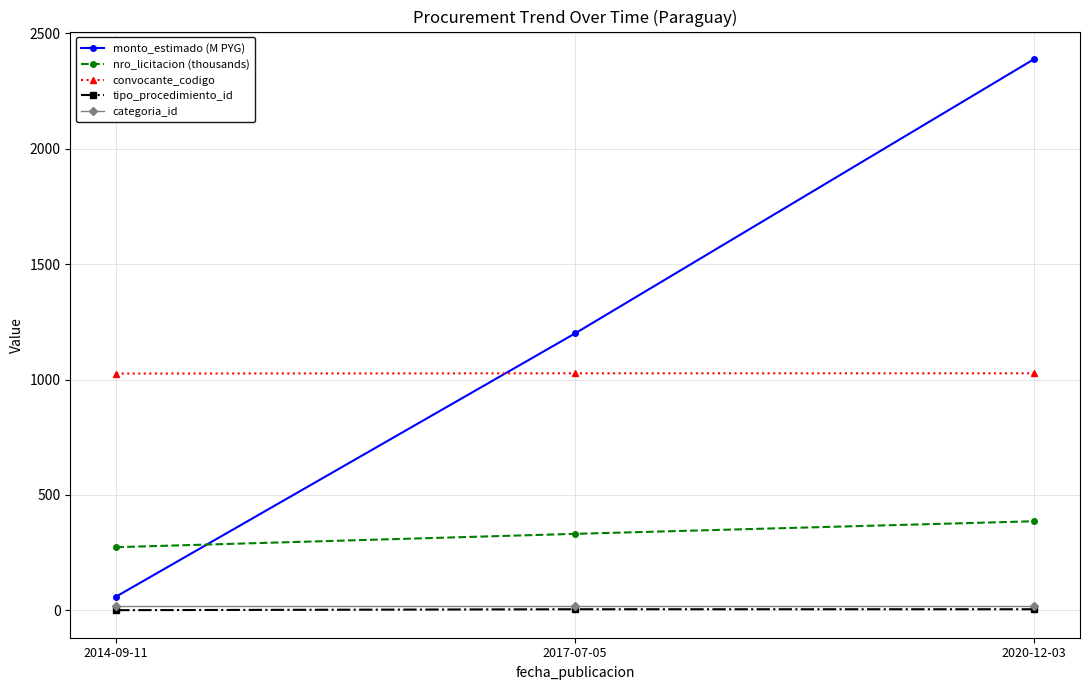

What is the difference between the maximum and minimum values in the convocante_codigo series?

1.0